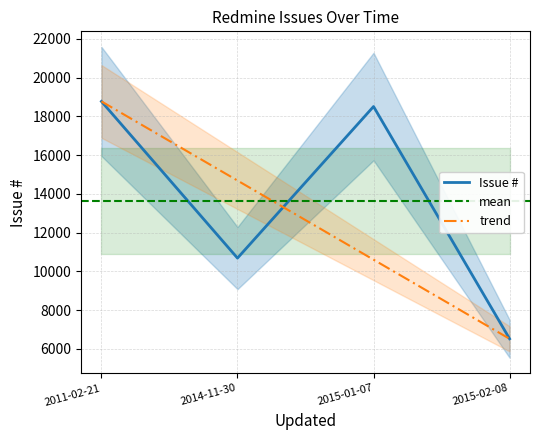

Which category has the highest value across all series?

2011-02-21